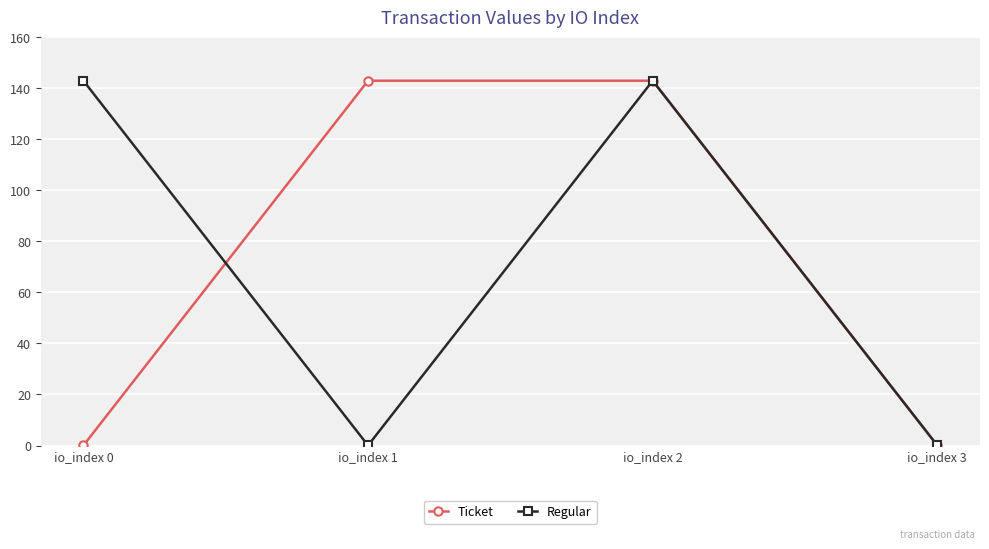

What is the spread (max minus min) of values at io_index 0?

143.0